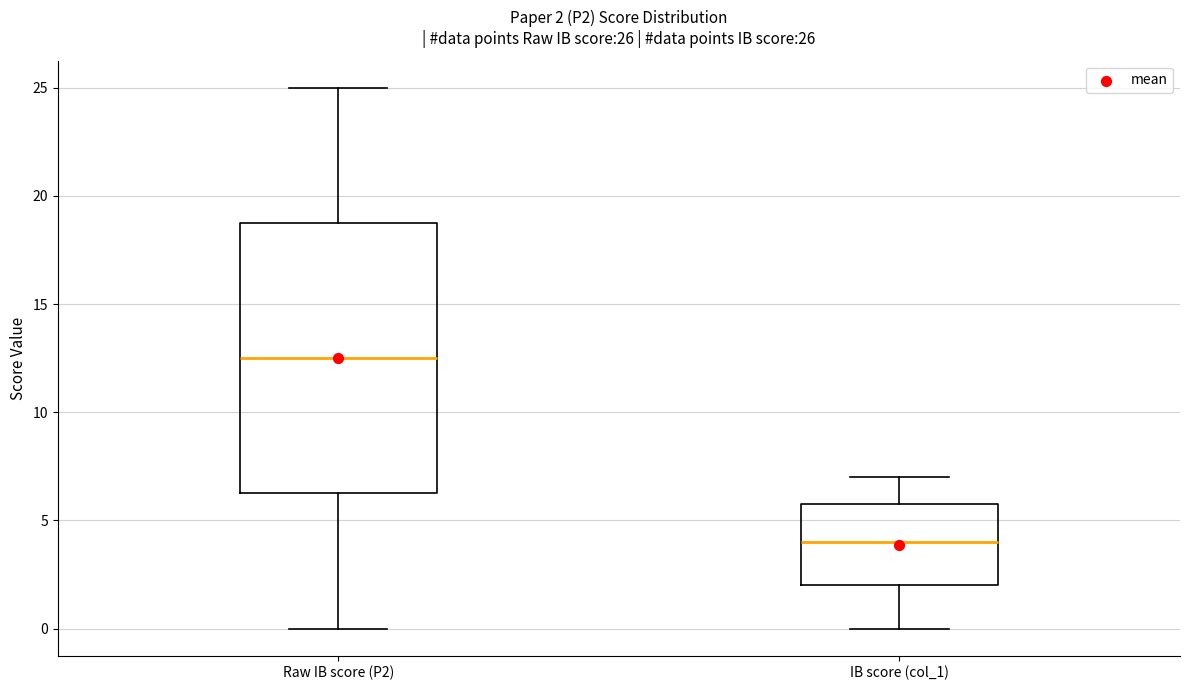

Comparing the boxes themselves (not the whiskers), which one is the tallest?

Raw IB score (P2)